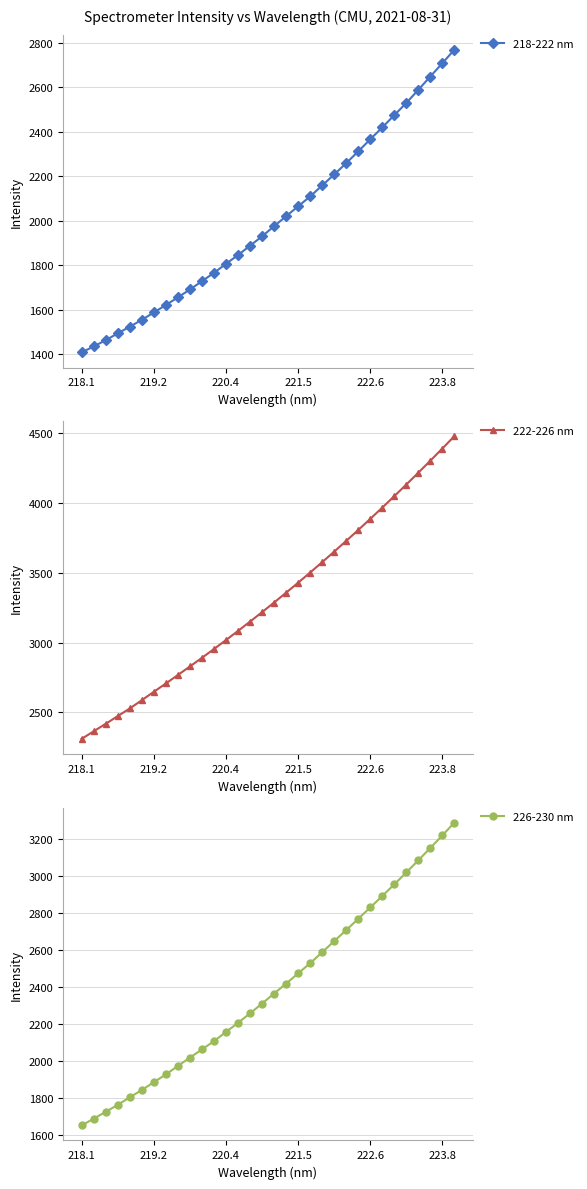

What is the minimum value for 218-222 nm?

1407.2